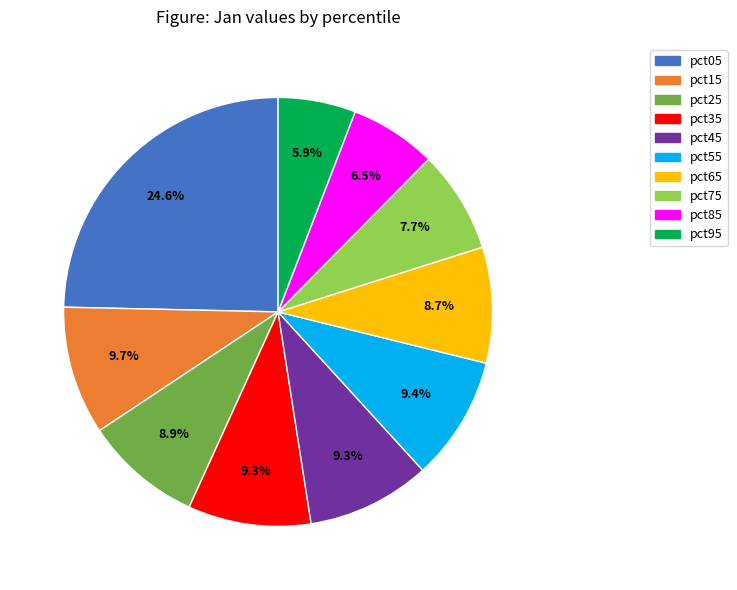

Combined, what portion of the pie is pct15 and pct35?

19.0%